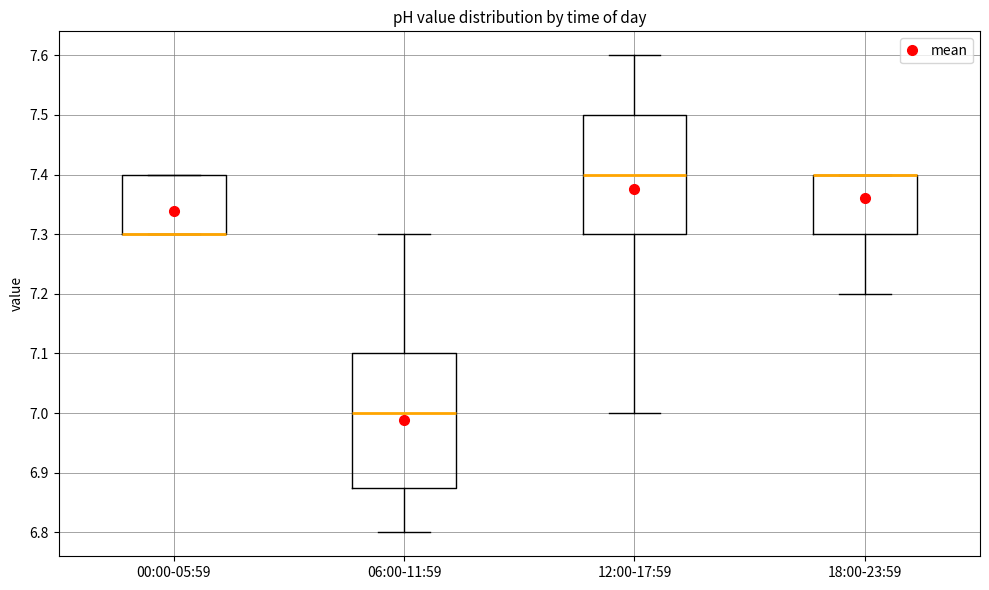

Reading left to right, read every box against the y-axis: the position of its median line, the range the box covers, and the ends of its whiskers. The values are not printed on the chart, so give them approximately, as read against the axis.

00:00-05:59: median 7.30 (drawn on the box's lower edge), box 7.30 to 7.40, whiskers 7.30 to 7.40
06:00-11:59: median 7.00, box 6.88 to 7.10, whiskers 6.80 to 7.30
12:00-17:59: median 7.40, box 7.30 to 7.50, whiskers 7.00 to 7.60
18:00-23:59: median 7.40 (drawn on the box's upper edge), box 7.30 to 7.40, whiskers 7.20 to 7.40